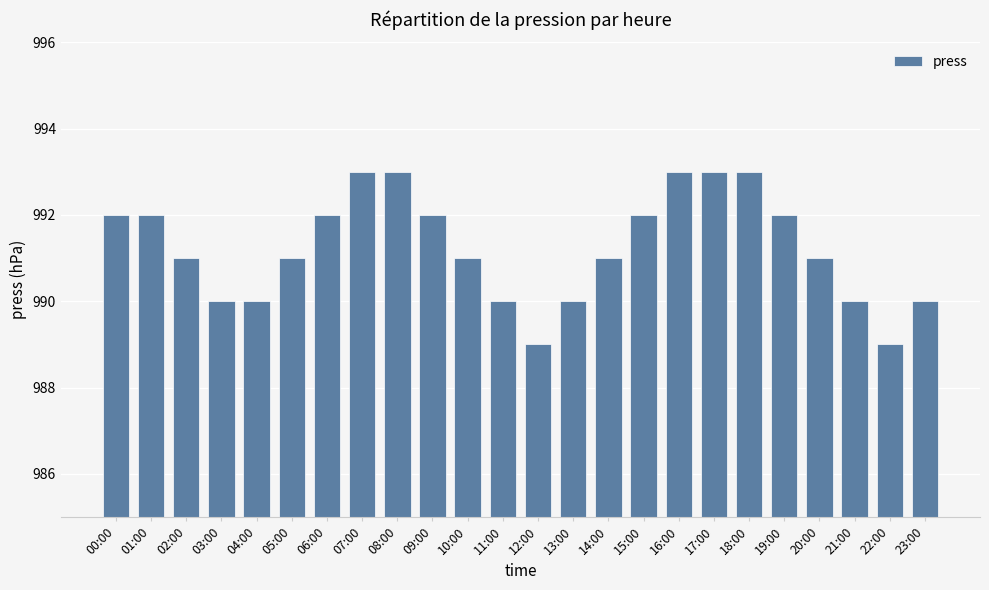

What is the sum of all values?

23790